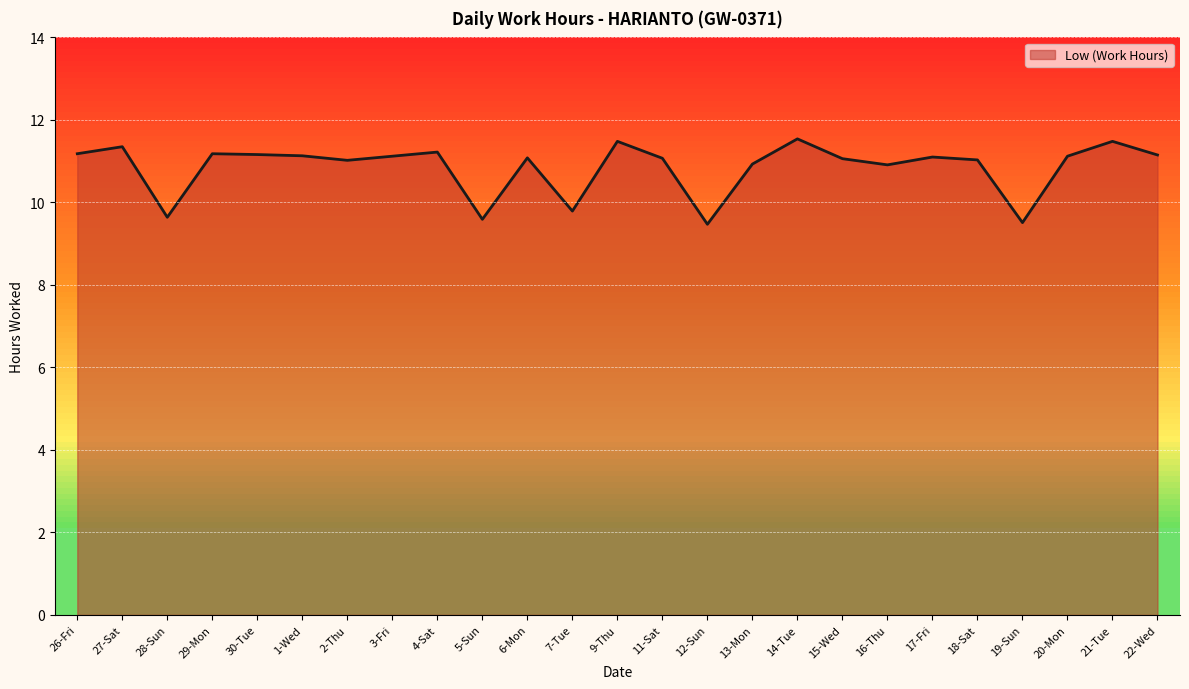

Which has a higher value, 29-Mon or 9-Thu?

9-Thu